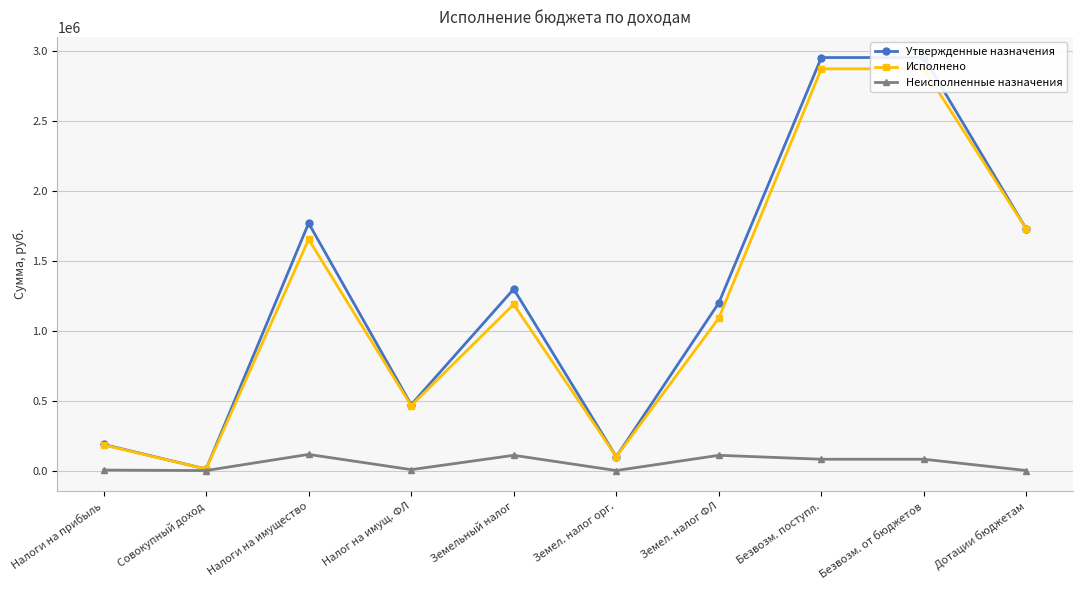

Which series has the largest range (max minus min)?

Утвержденные назначения